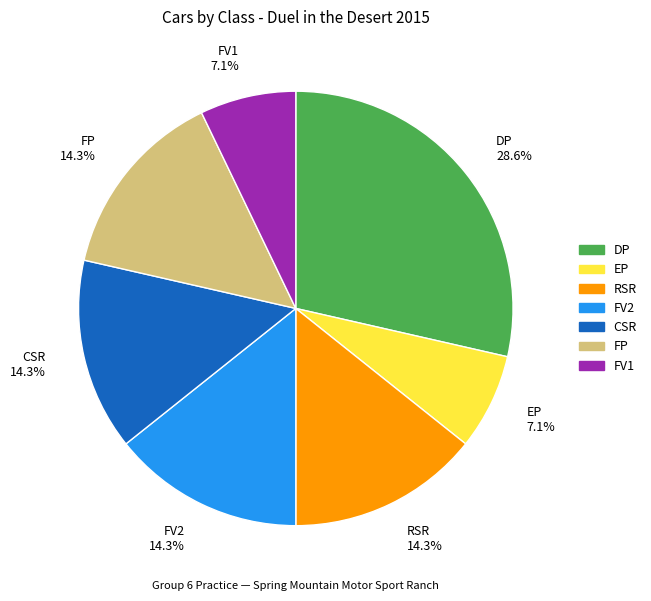

To the nearest percent, what is the difference between the DP and FV2 slice percentages?

14%